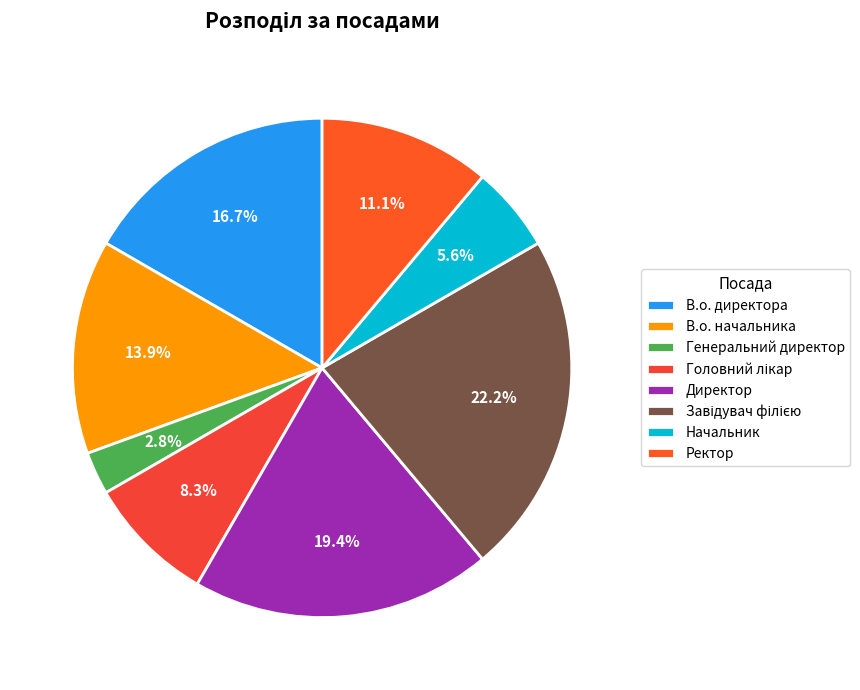

What percentage do Головний лікар and Завідувач філією together represent?

30.6%